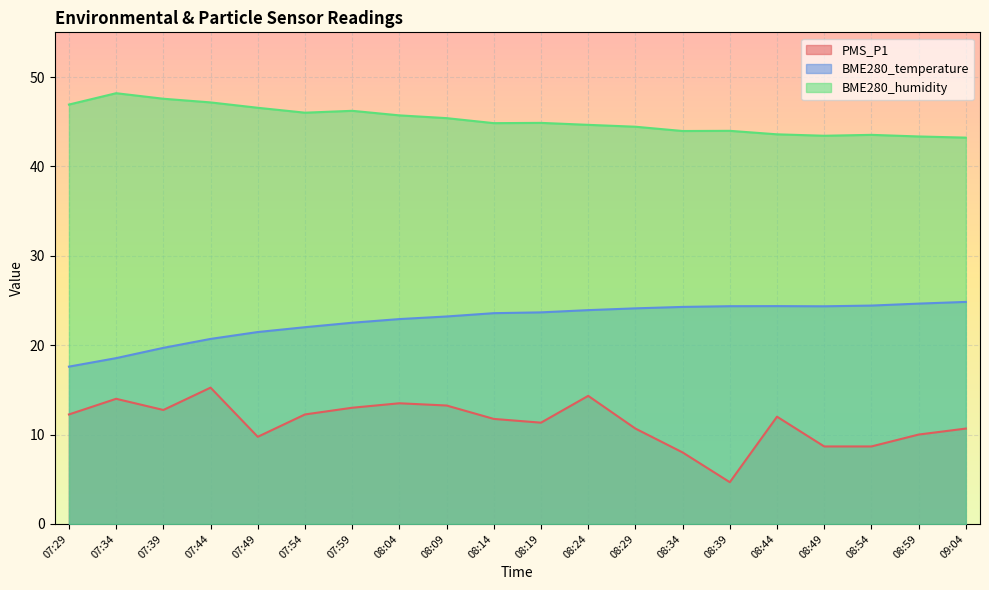

Reading left to right, list all the values displayed in this chart.

PMS_P1: 12.2	14.0	12.8	15.2	9.8	12.2	13.0	13.5	13.2	11.8	11.3	14.3	10.7	8.0	4.7	12.0	8.7	8.7	10.0	10.7
BME280_temperature: 17.6	18.6	19.7	20.7	21.5	22.0	22.5	22.9	23.2	23.6	23.7	23.9	24.1	24.3	24.4	24.4	24.4	24.4	24.6	24.8
BME280_humidity: 46.9	48.2	47.6	47.2	46.6	46.0	46.2	45.7	45.4	44.8	44.9	44.6	44.4	44.0	44.0	43.6	43.4	43.5	43.4	43.2